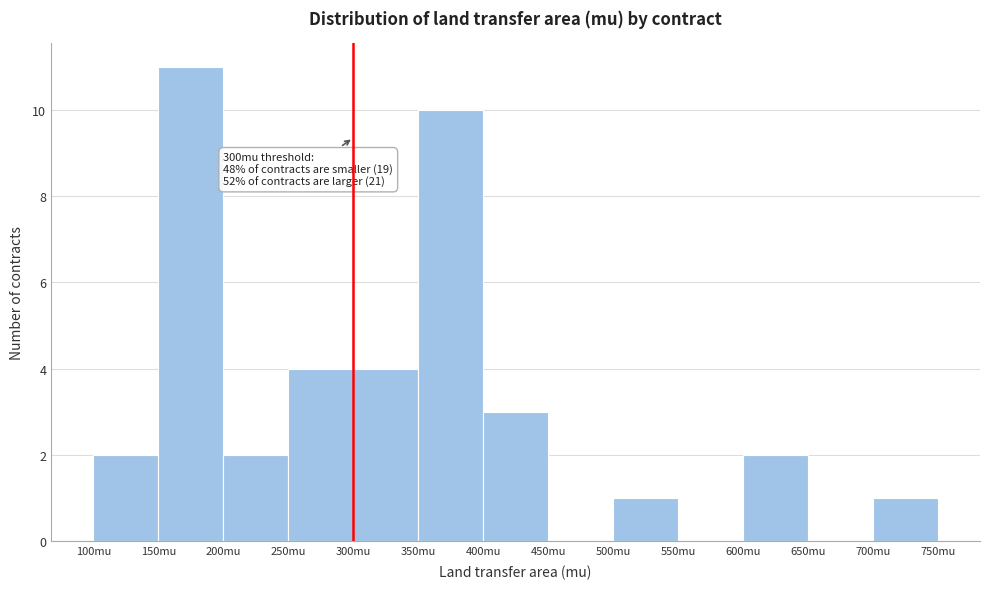

Over which range of the x-axis is the bar tallest?

150 to 200